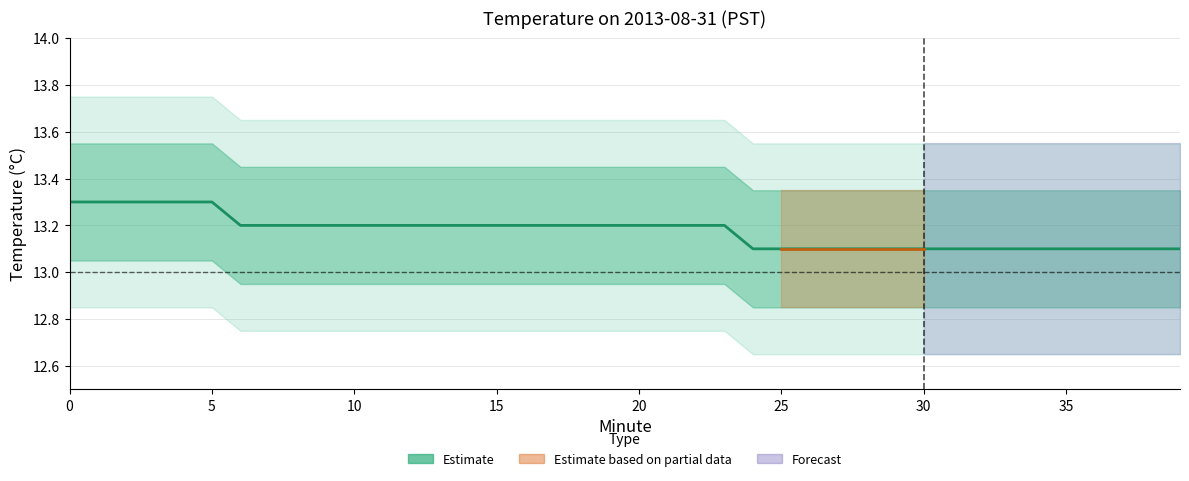

What is the ratio of the value at 15 to the value at 27?

1.0